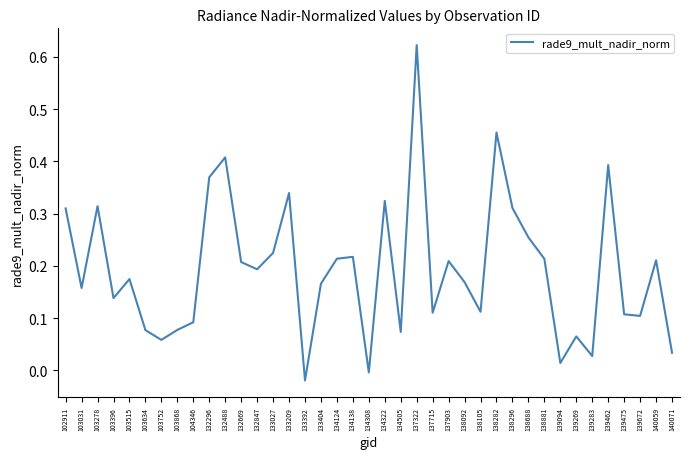

Does the chart display data point markers on the line(s)?

No